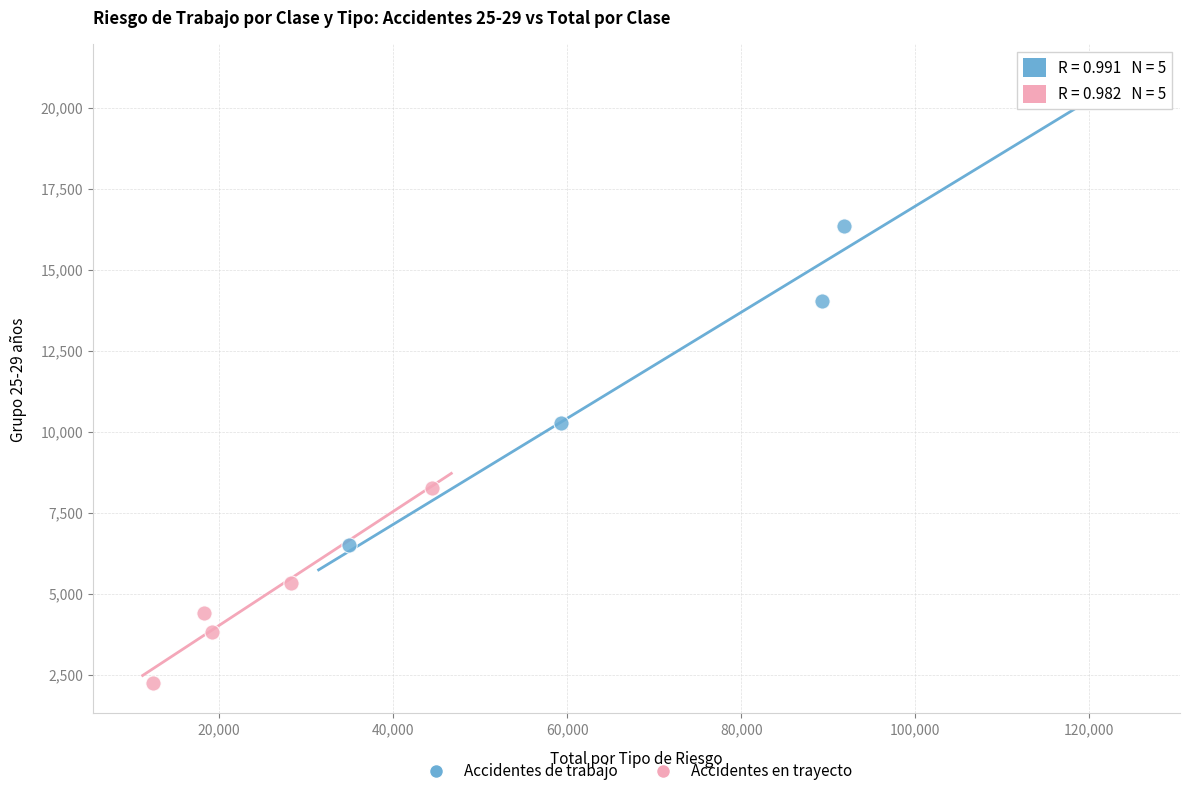

Which series contains the highest Y value?

Accidentes de trabajo